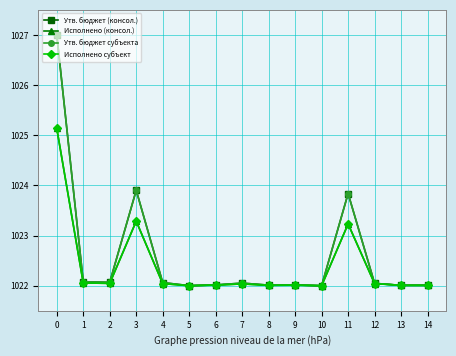

True or false: Исполнено (консол.) and Исполнено субъект intersect in this chart.

False